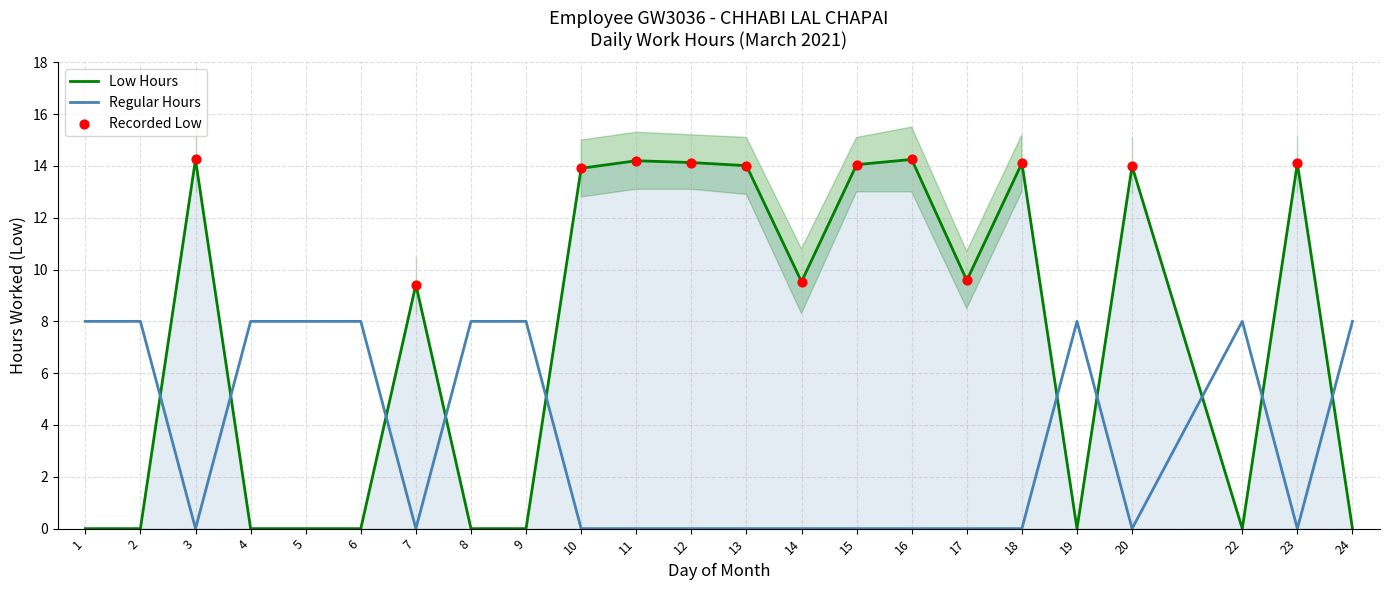

Which series reaches the maximum Y coordinate?

Low Upper